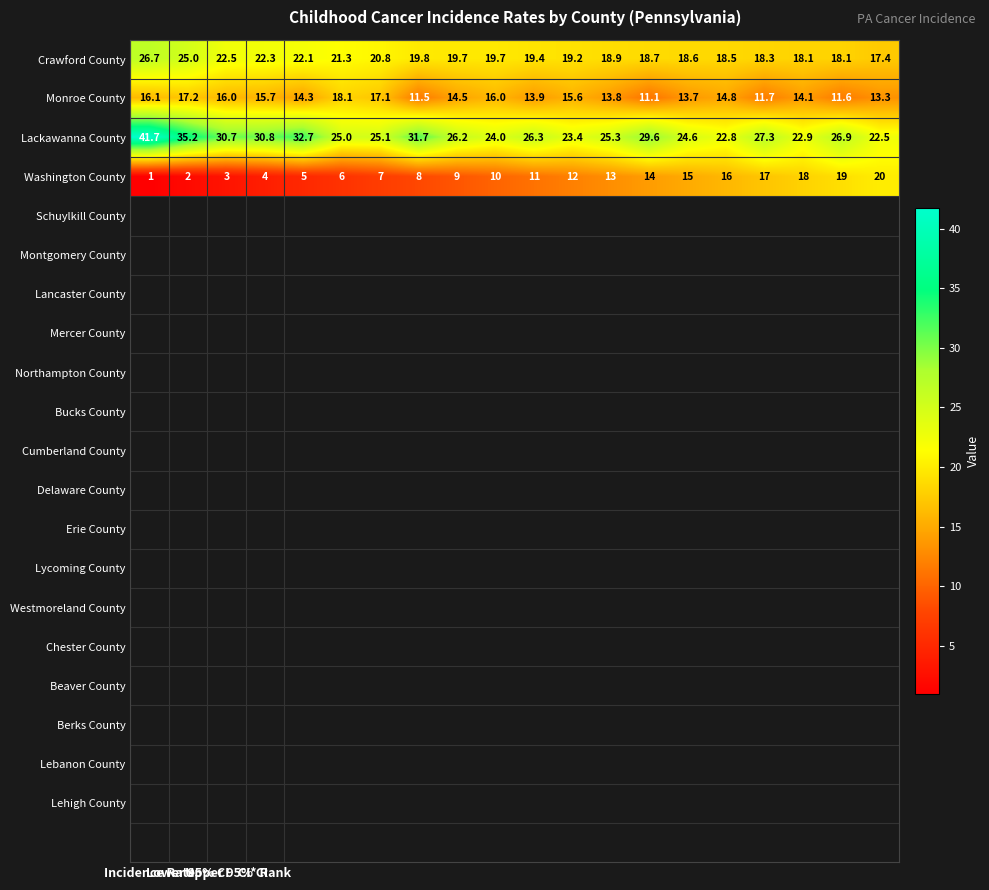

Which series has the largest range (max minus min)?

Lackawanna County